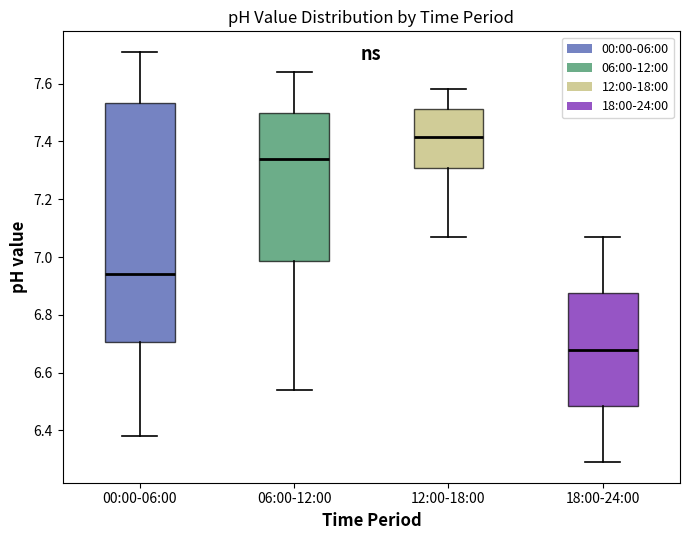

Reading left to right, transcribe this box plot: for each box, give where its median line is, the range the box spans, and where its two whiskers end, as read against the y-axis. The values are not printed on the chart, so give them approximately, as read against the axis.

00:00-06:00: median 6.94, box 6.70 to 7.54, whiskers 6.38 to 7.72
06:00-12:00: median 7.34, box 6.98 to 7.50, whiskers 6.54 to 7.64
12:00-18:00: median 7.42, box 7.30 to 7.52, whiskers 7.08 to 7.58
18:00-24:00: median 6.68, box 6.48 to 6.88, whiskers 6.30 to 7.08